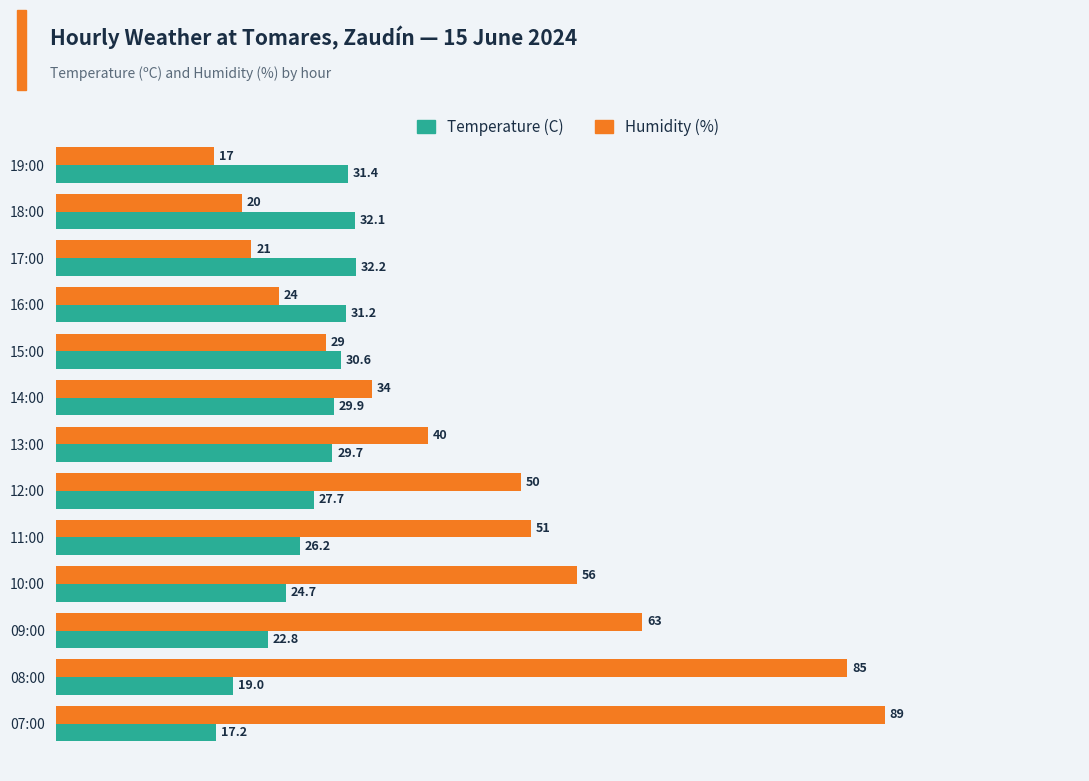

What is the difference between the second highest and second lowest values in the Humidity (%) series?

65.0